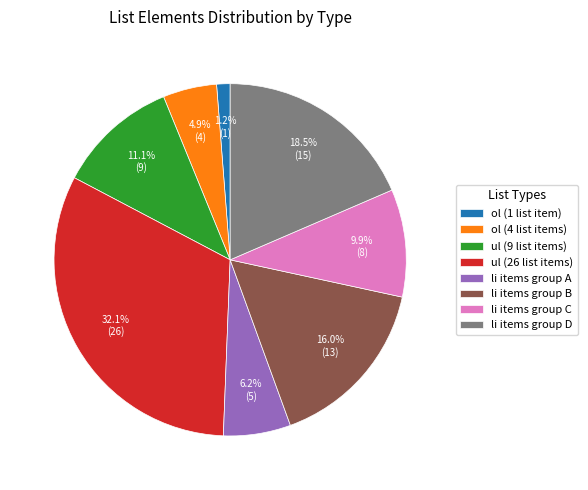

What is the ratio of the value at ol (4 list items) to the value at ul (9 list items)?

0.4